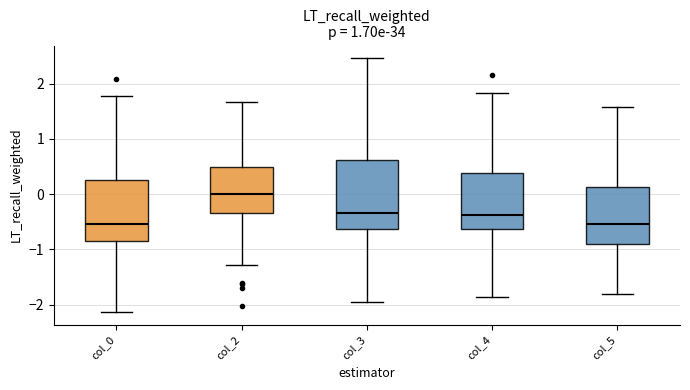

Which box is the tallest, from its lower edge to its upper edge?

col_3